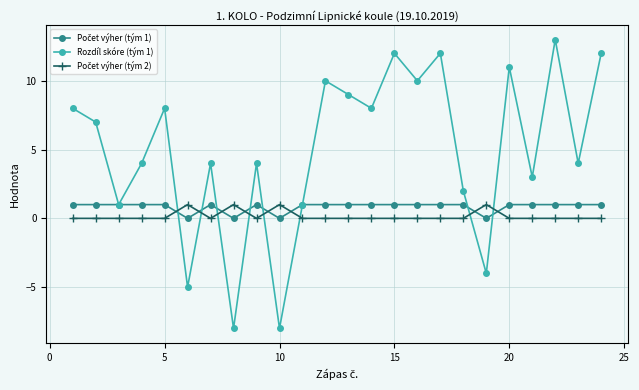

What is the smallest value displayed?

-8